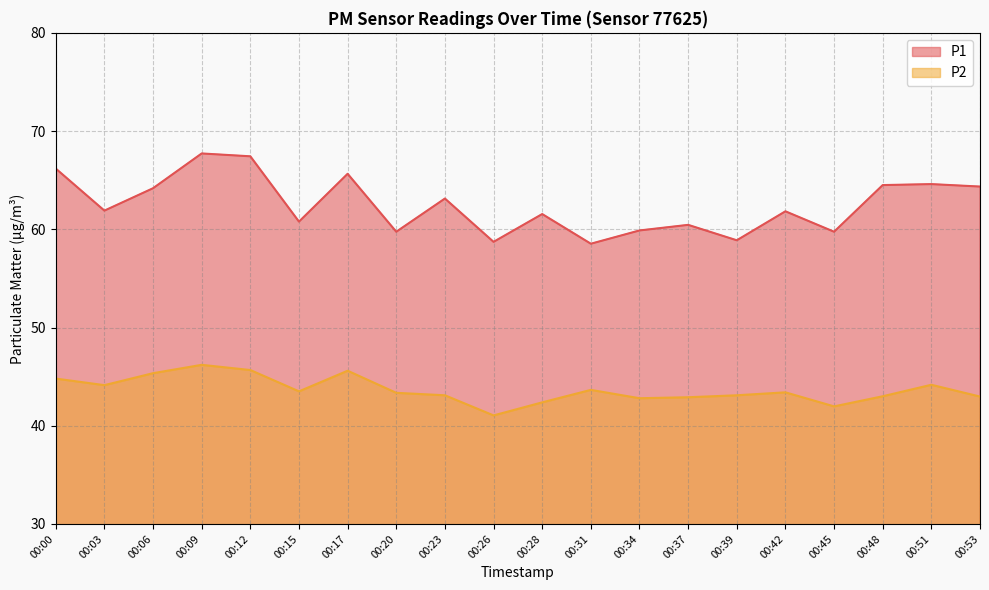

True or false: P1 and P2 intersect in this chart.

False